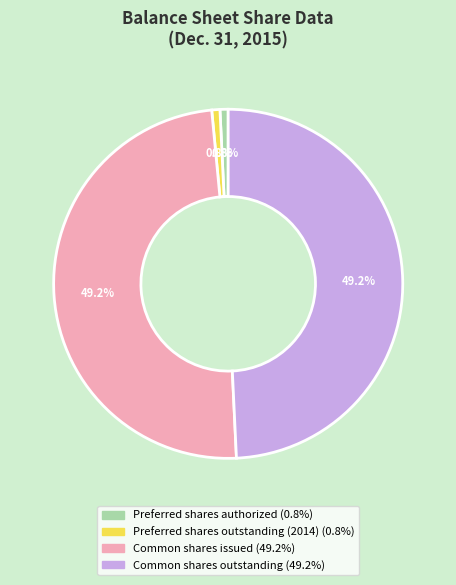

To the nearest percent, what is the combined percentage of Common shares outstanding and Common shares issued?

98%